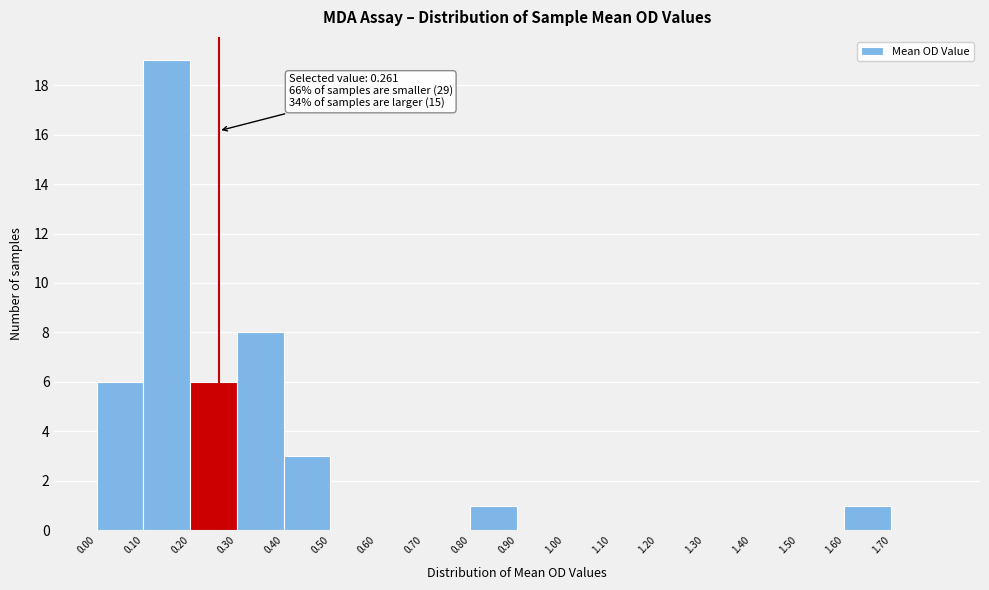

Which range on the x-axis has the tallest bar?

0.1 to 0.2